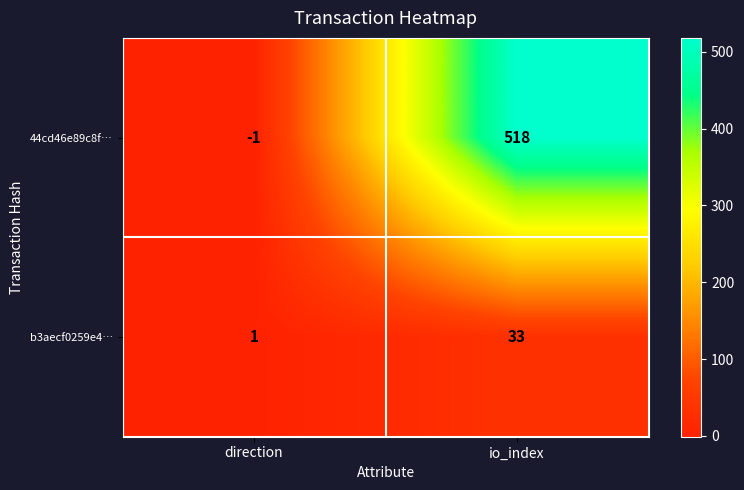

Which series has the widest spread of values?

44cd46e89c8f…